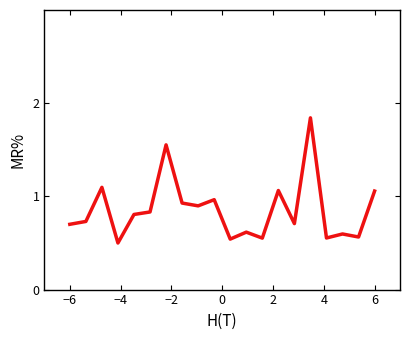

What is the difference between the maximum and minimum values?

1.3